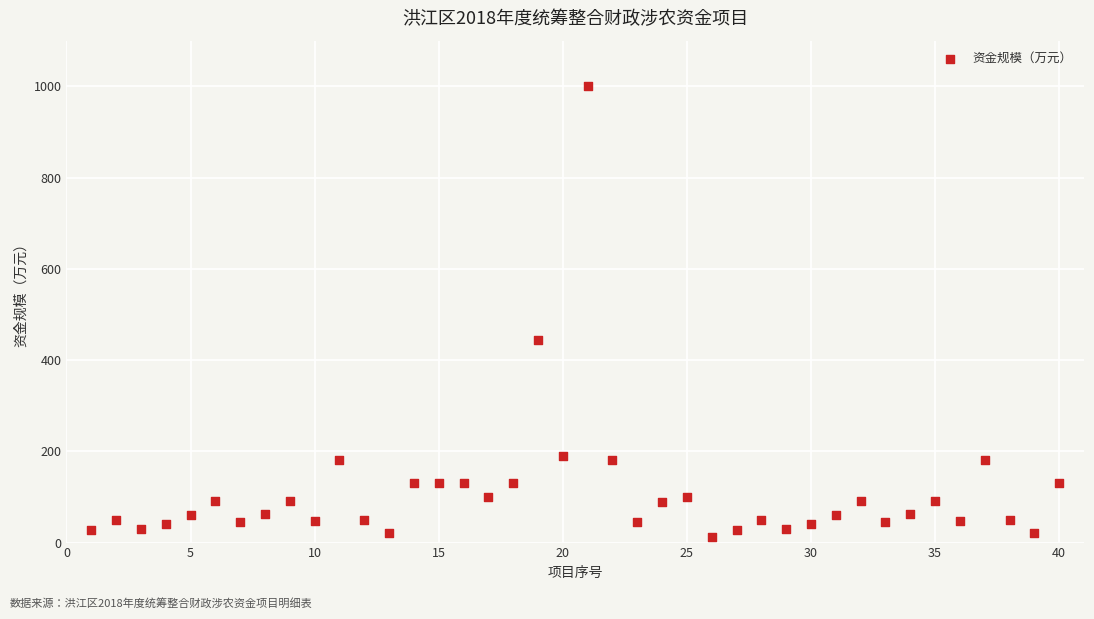

What Y value in the scatter plot is closest to 506?

444.0